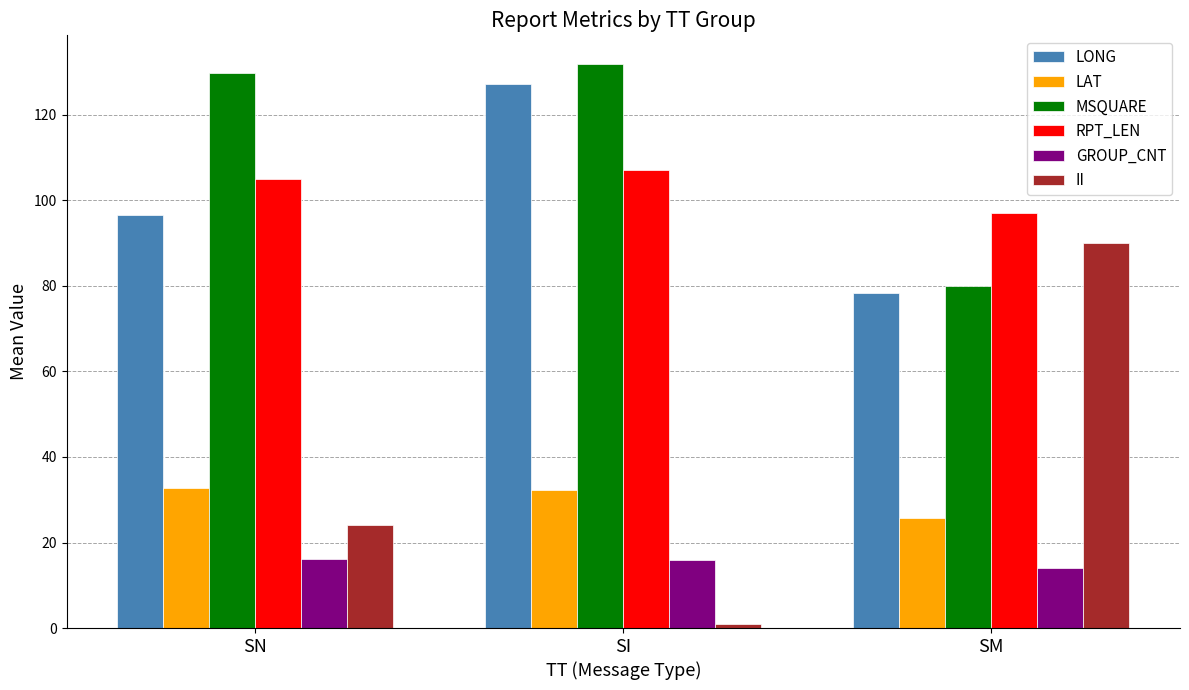

What is the maximum value for LAT?

32.9